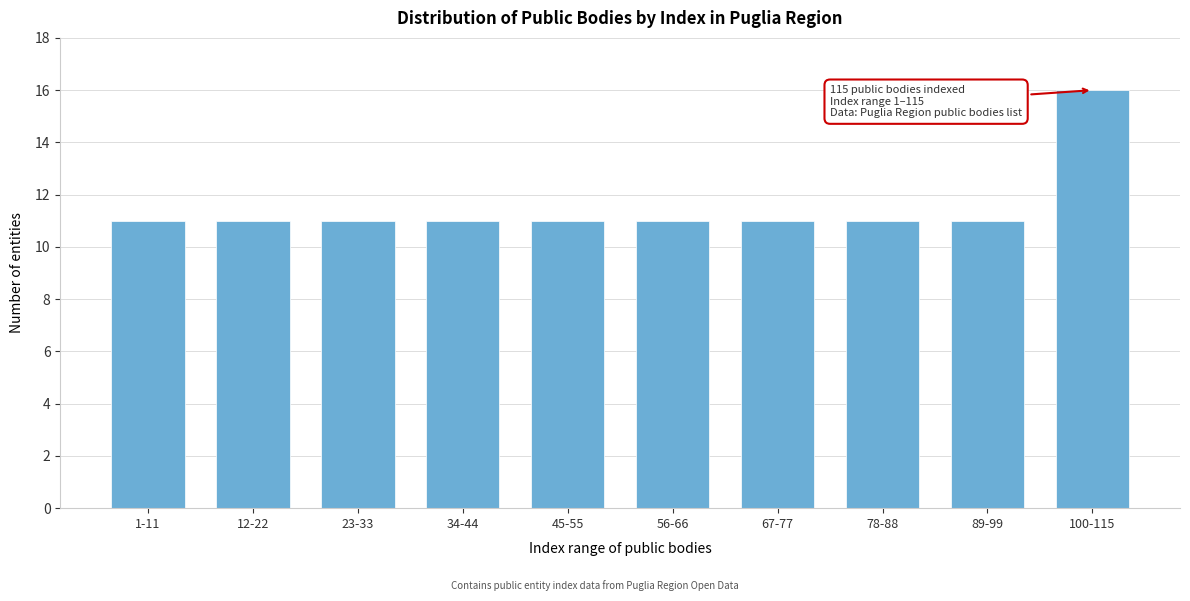

Reading left to right, transcribe all the data shown in this chart.

11	11	11	11	11	11	11	11	11	16